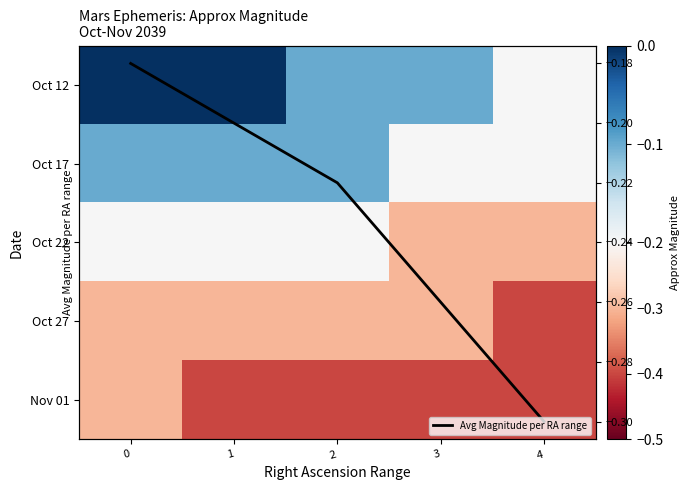

The value of Oct 27 at 0 is -0.5. True or false?

False